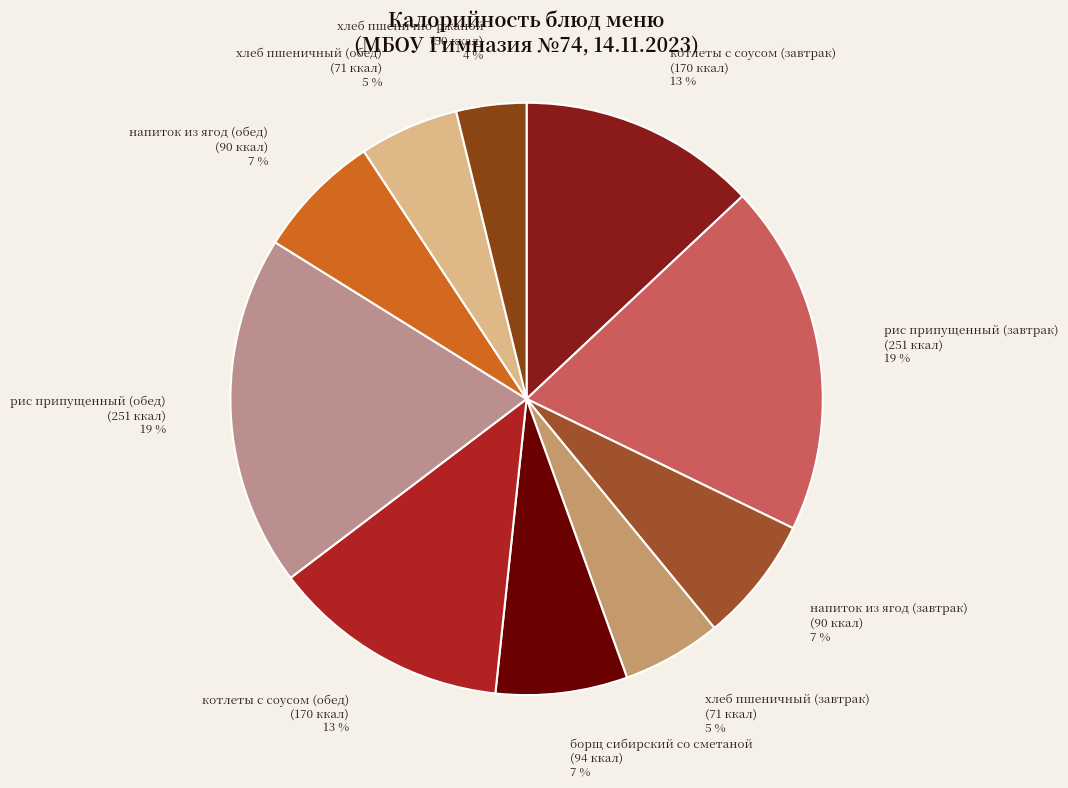

How many segments does this pie chart have?

10